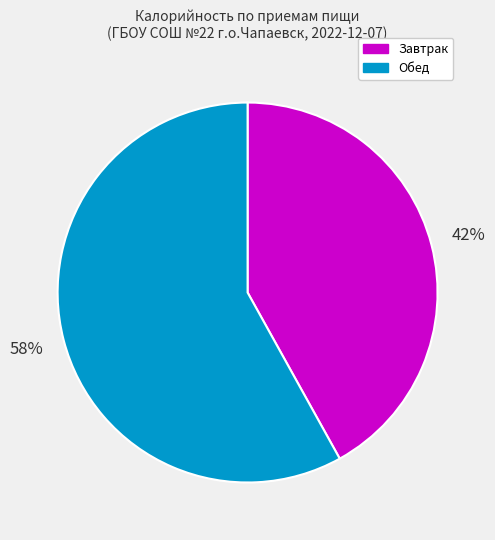

Does Завтрак represent more than half of the total?

No